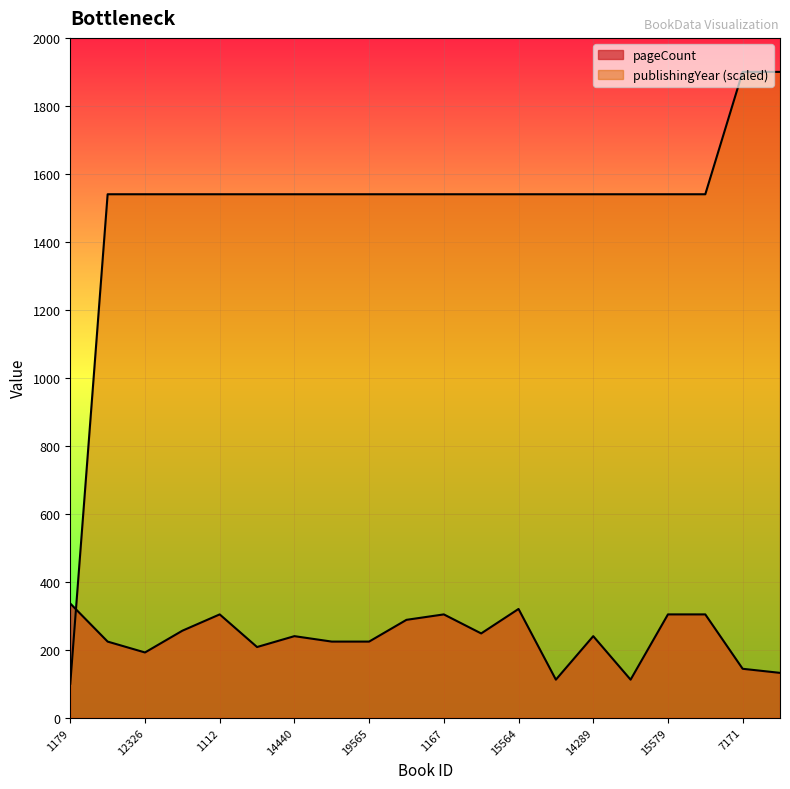

What is the label of the 19th point from the left?

7171